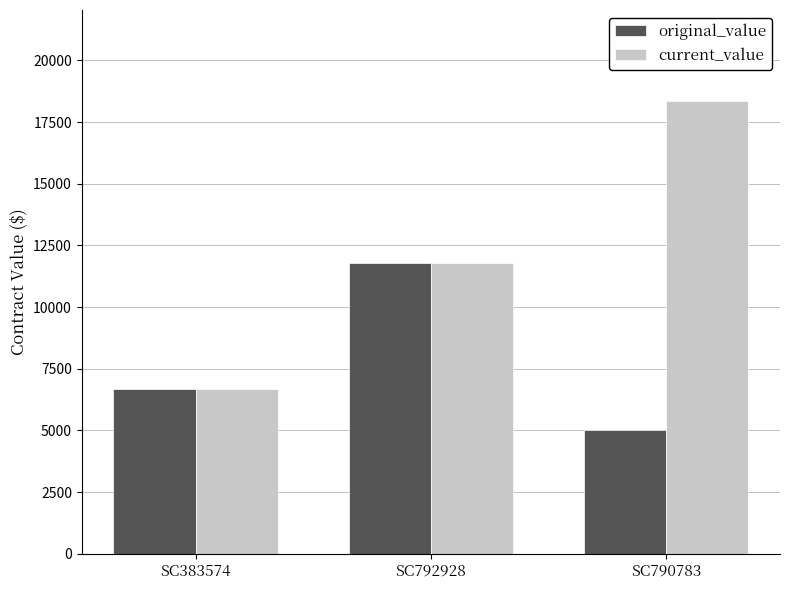

At SC790783, list the series in order from smallest to largest.

original_value, current_value